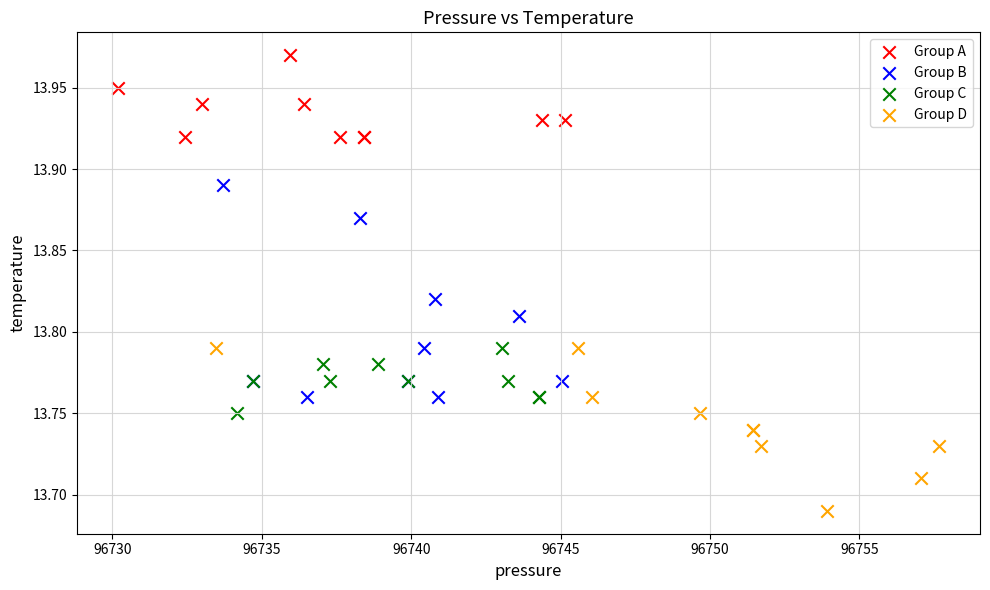

Which series contains the highest Y value?

Group A